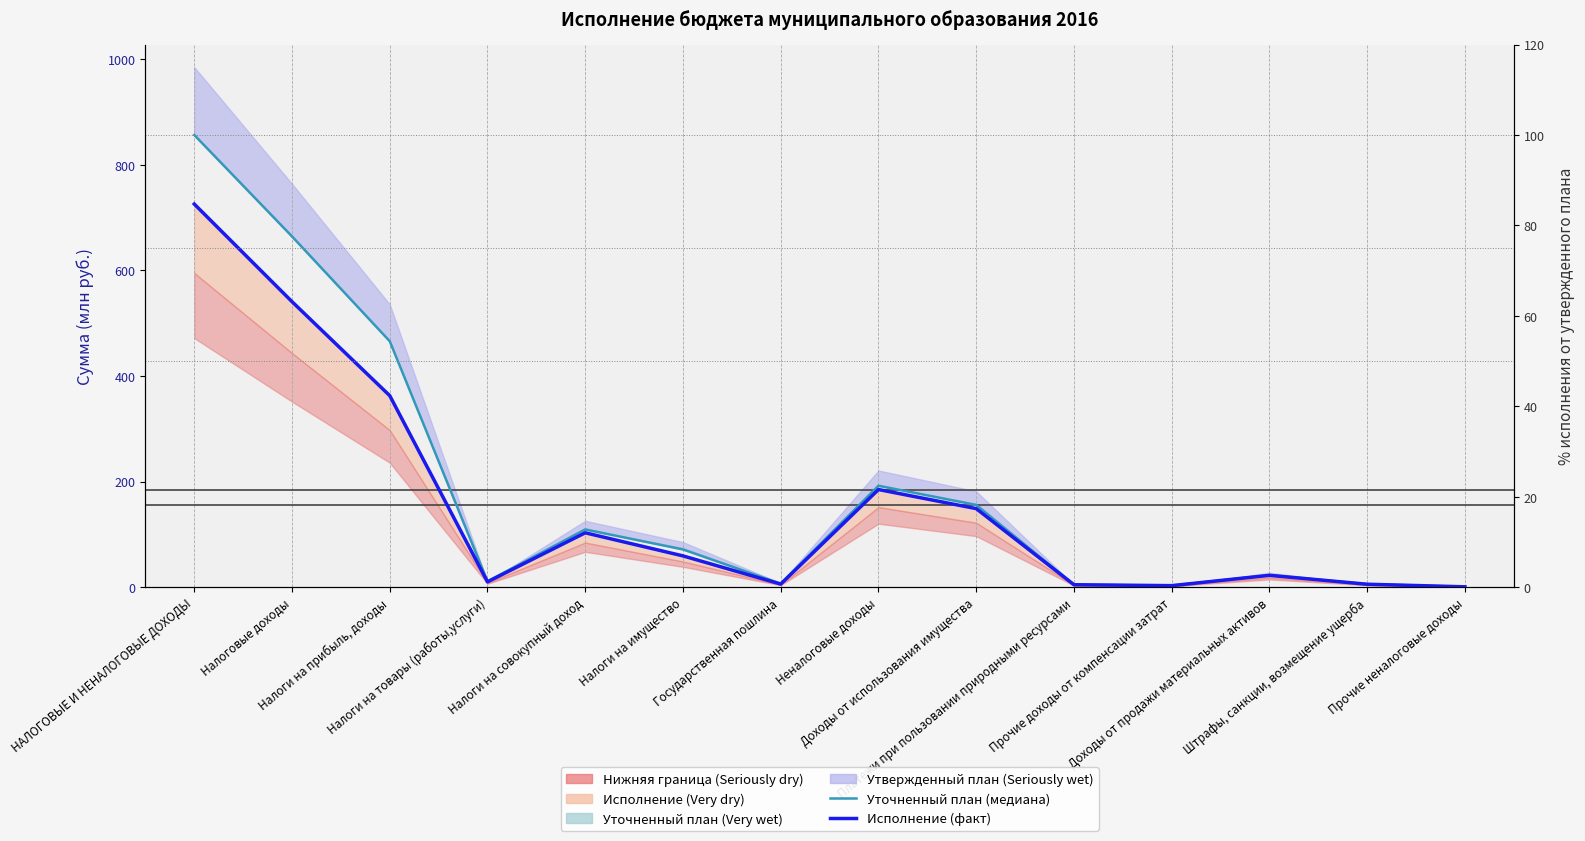

How many lines are shown in the chart?

2